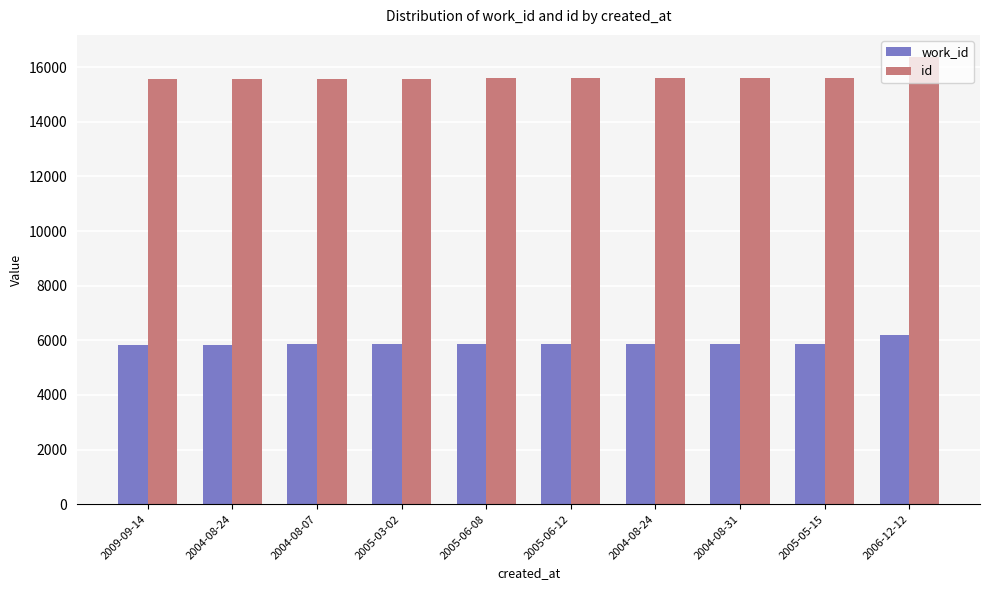

What is the label of the 7th bar from the right?

2005-03-02